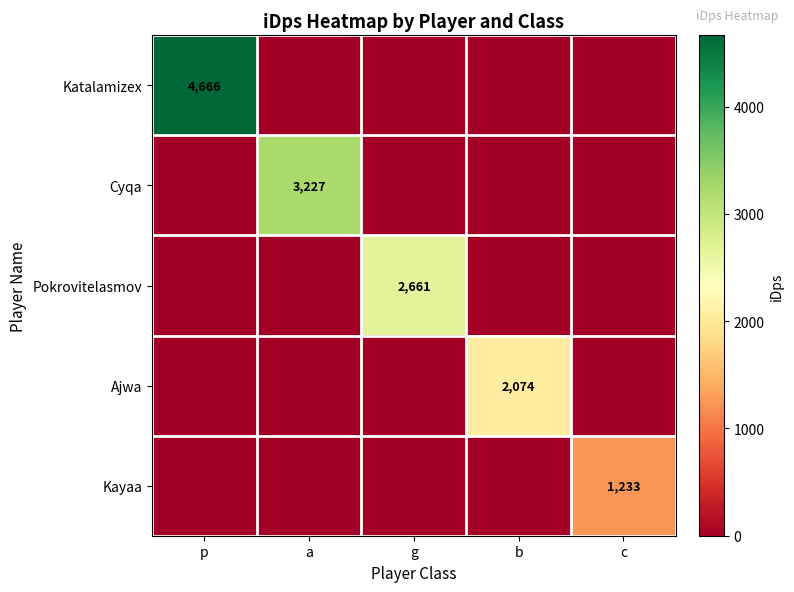

True or false: Pokrovitelasmov has a value of 2661 at g.

True